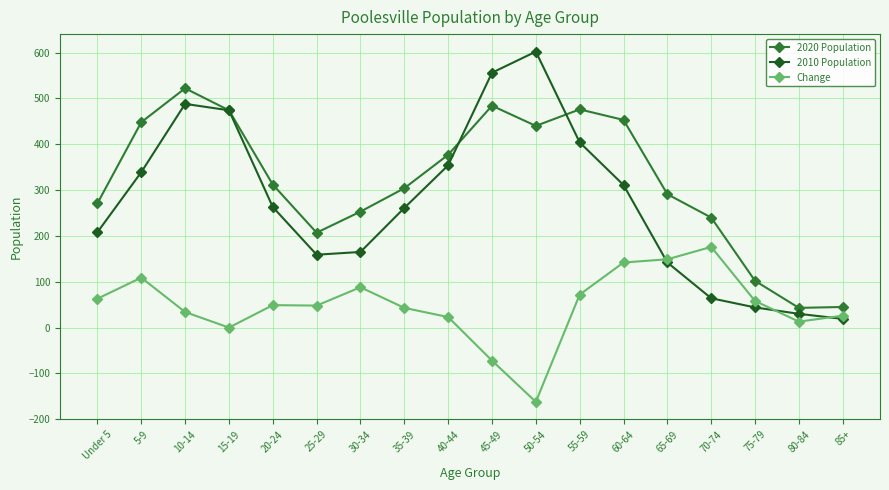

List the series in order of their peak value, highest first.

2010 Population, 2020 Population, Change